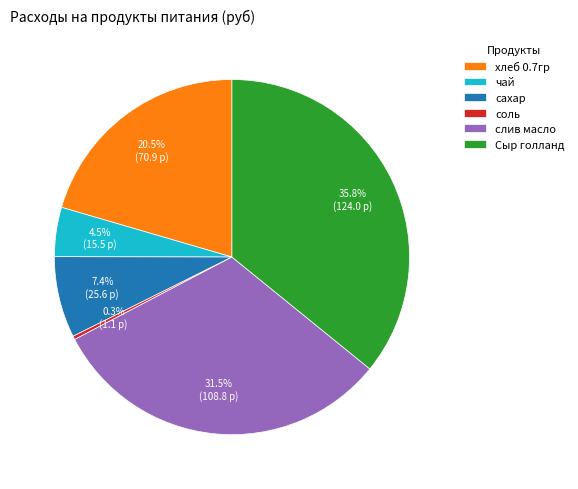

To the nearest percent, what is the combined percentage of хлеб 0.7гр and Сыр голланд?

56%